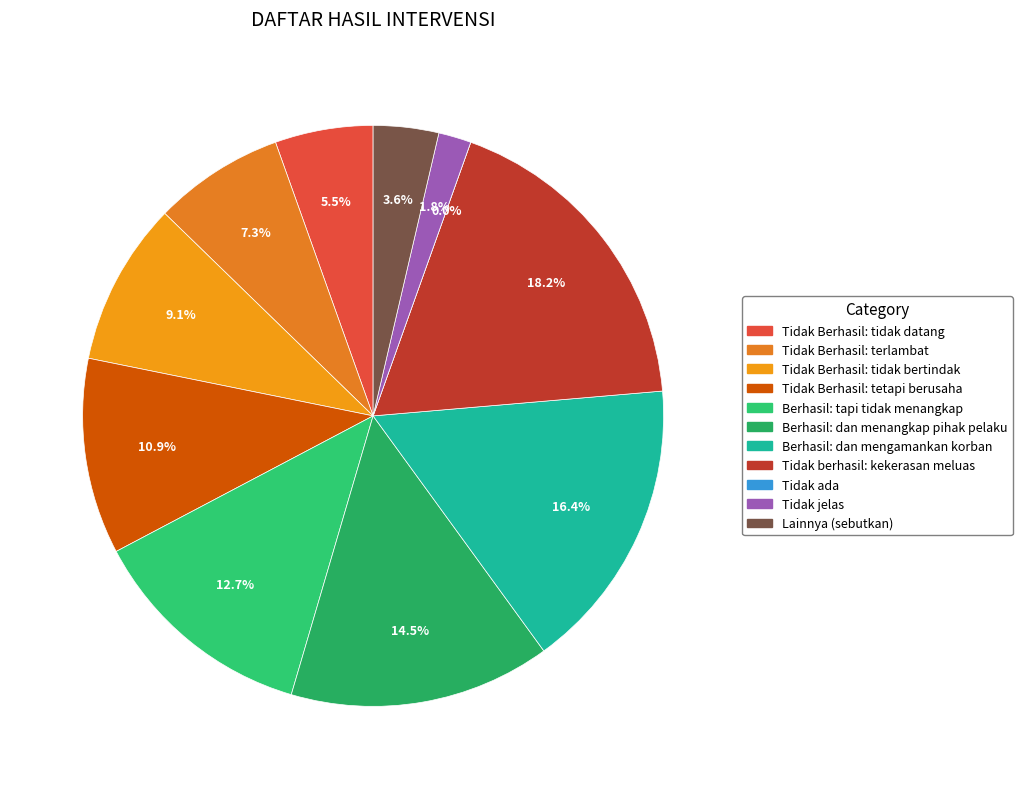

To the nearest percent, what is the difference between the largest and smallest slice percentages?

18%